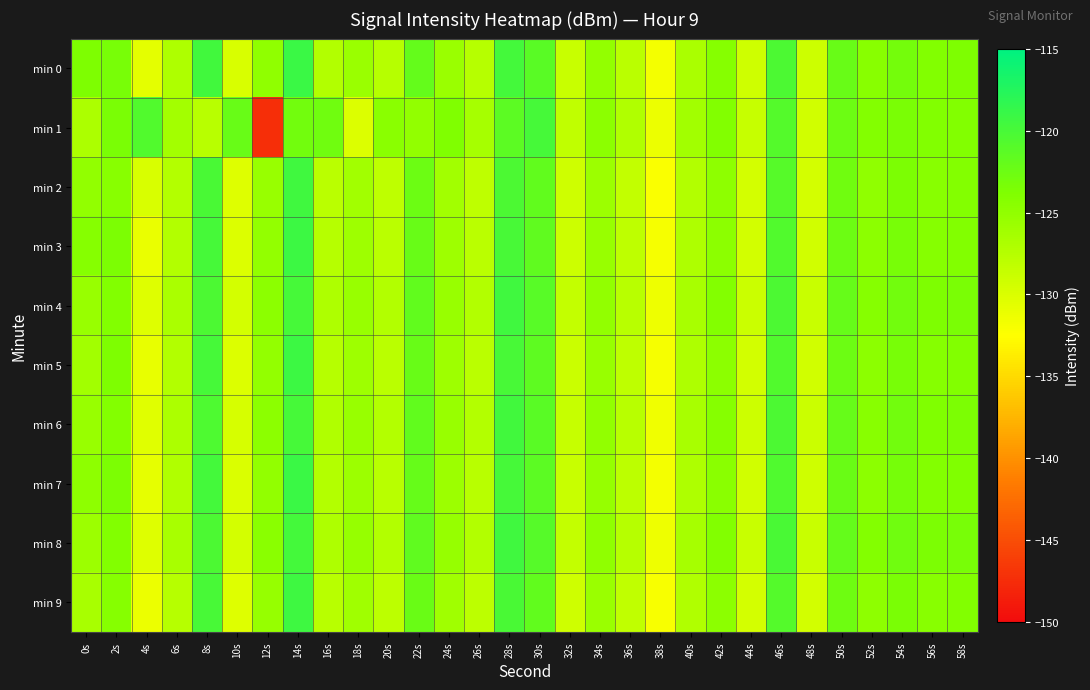

How many distinct data groups are displayed?

10